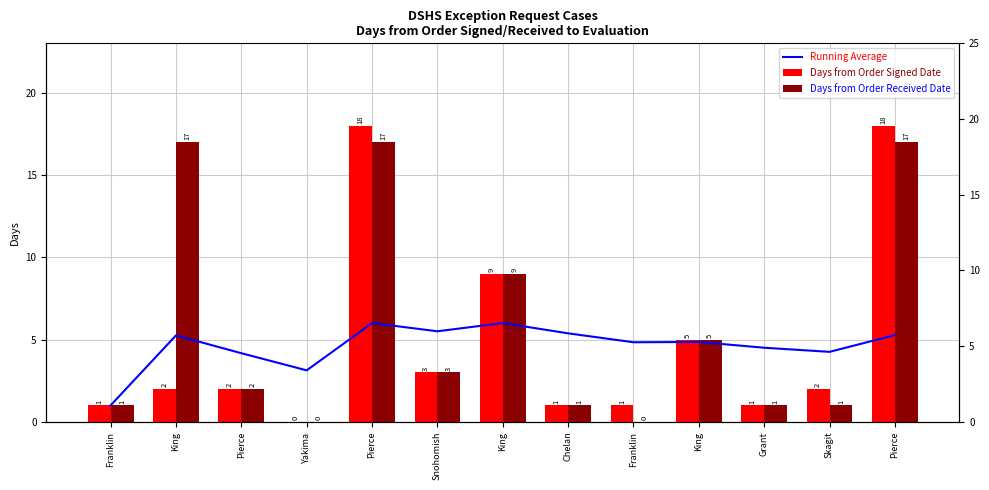

At which label is Days from Order Signed Date closest to 9?

King